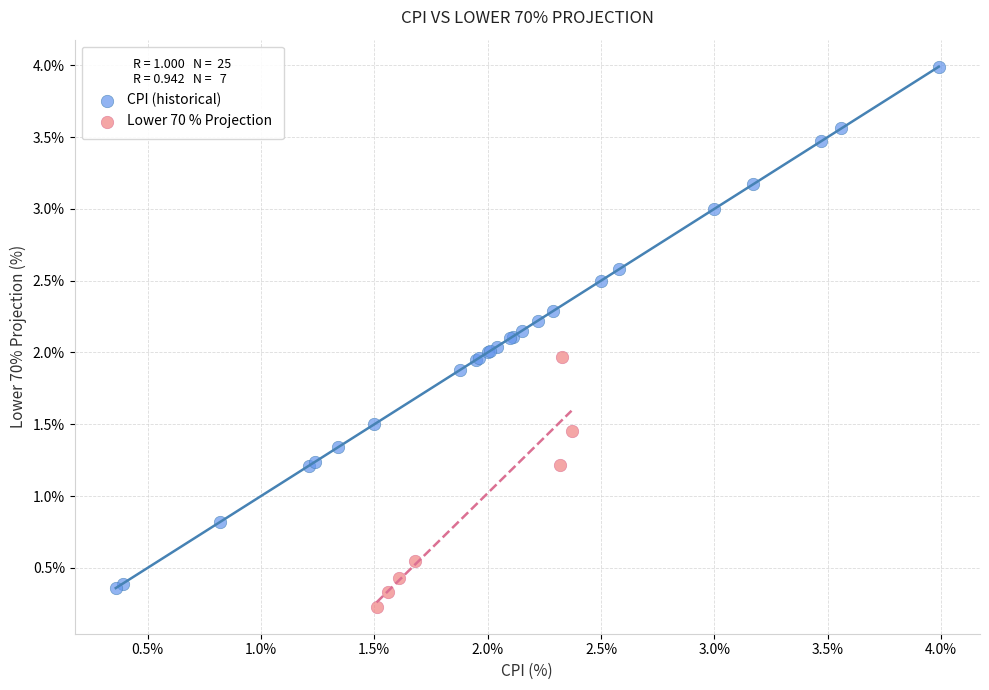

Which series has the largest Y range (max minus min)?

CPI (historical)